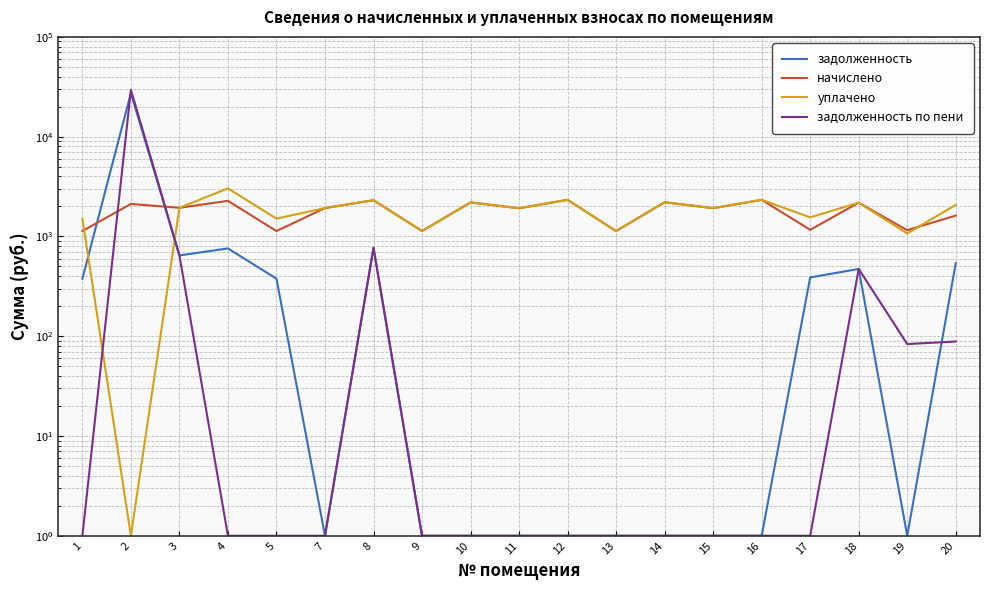

The value of задолженность по пени at 20 is 88.5. True or false?

True